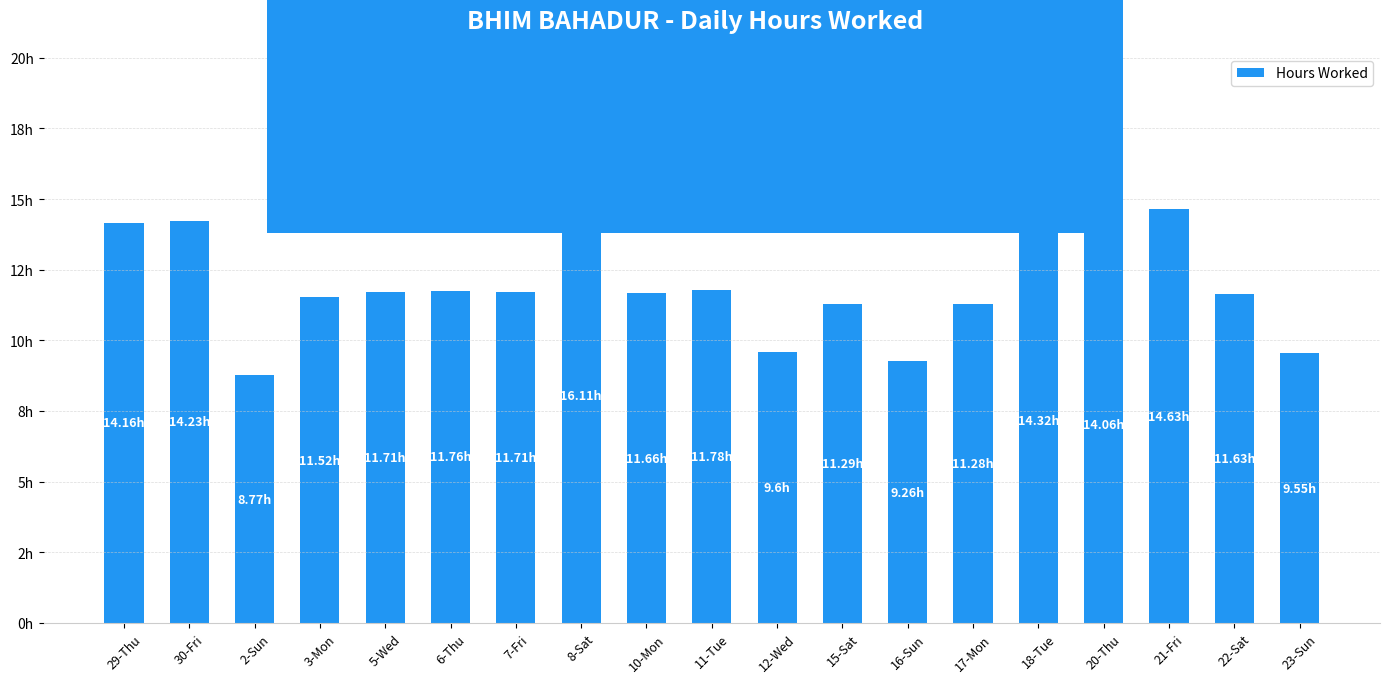

Does the chart contain any negative values?

No